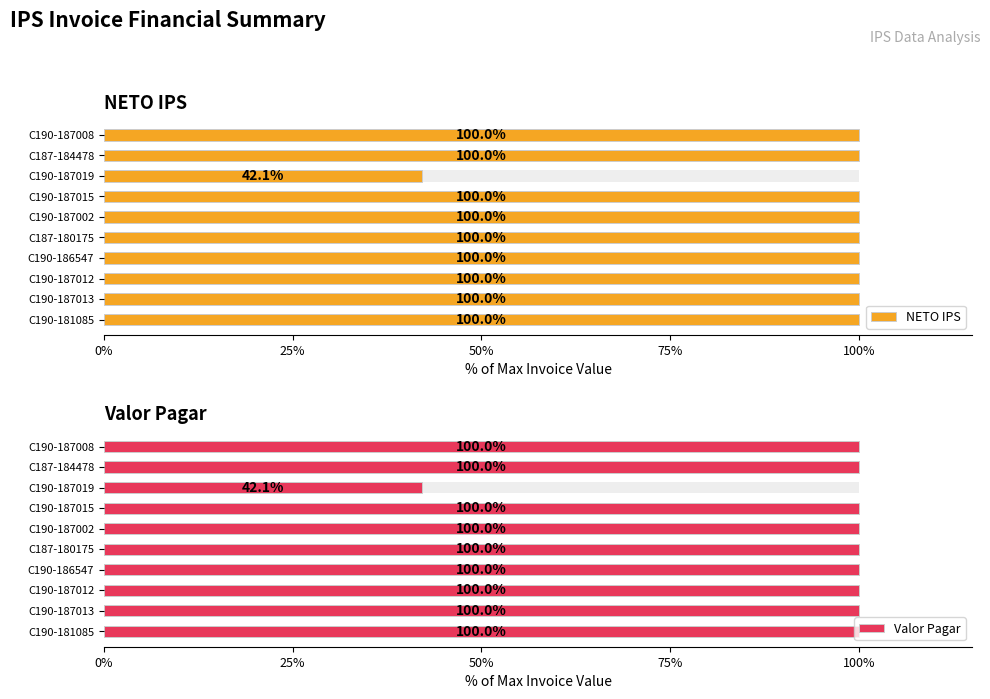

Read the NETO IPS value at C190-187013.

100.0